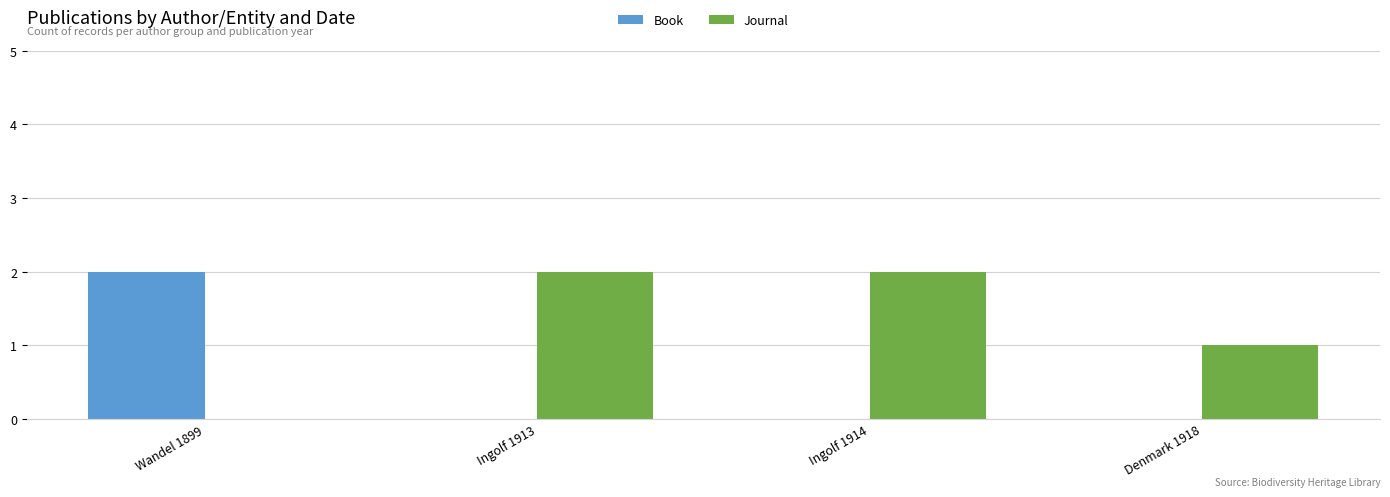

True or false: Book has a value of -1 at Ingolf 1914.

False